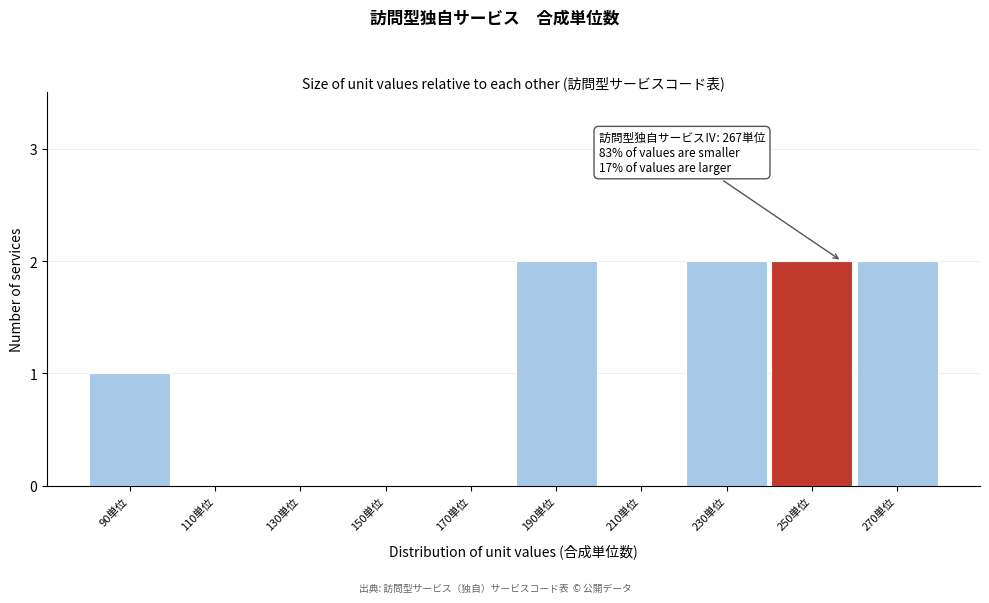

Reading right to left, what are all the values shown in this chart?

270単位=2	250単位=2	230単位=2	210単位=0	190単位=2	170単位=0	150単位=0	130単位=0	110単位=0	90単位=1